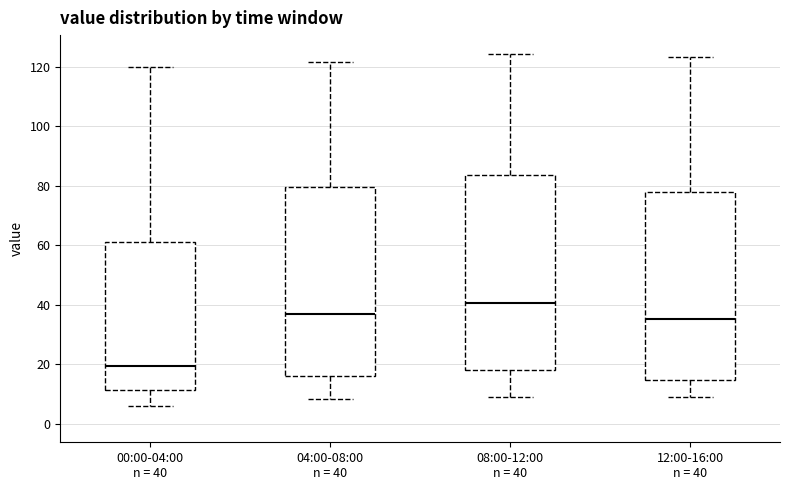

Where does the median line of the box for 00:00-04:00 n = 40 sit on the y-axis? The values are not printed on the chart, so give them approximately, as read against the axis.

20